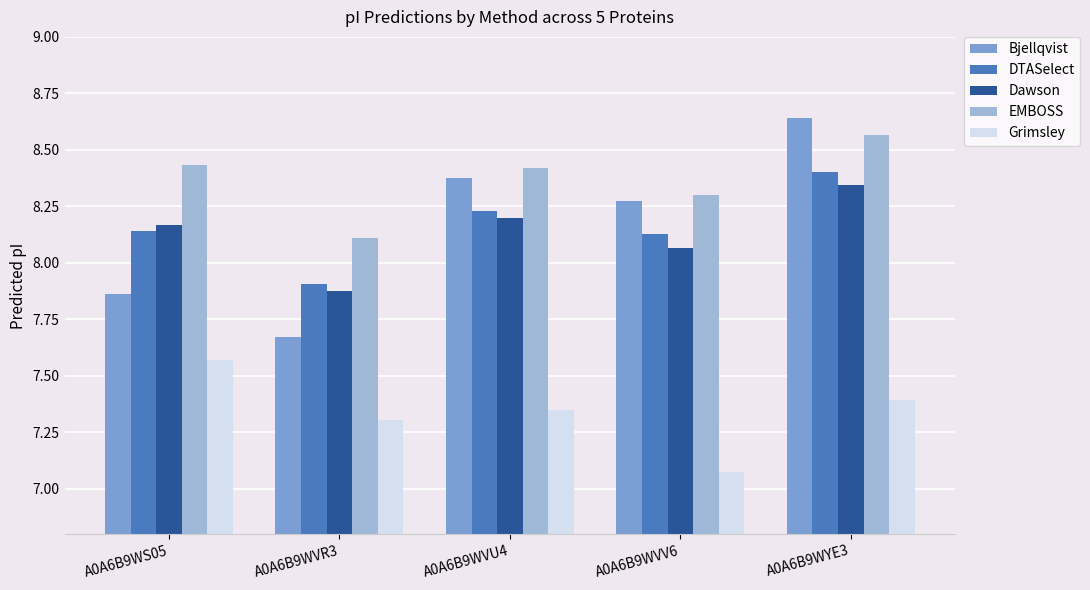

What position from the left is A0A6B9WYE3?

5